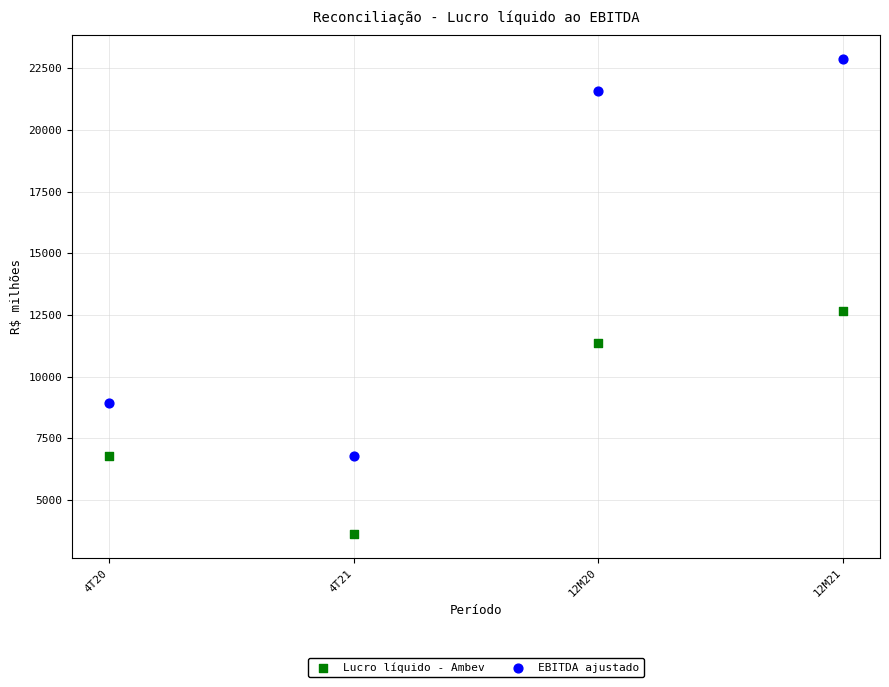

Which series reaches the minimum Y coordinate?

Lucro líquido - Ambev